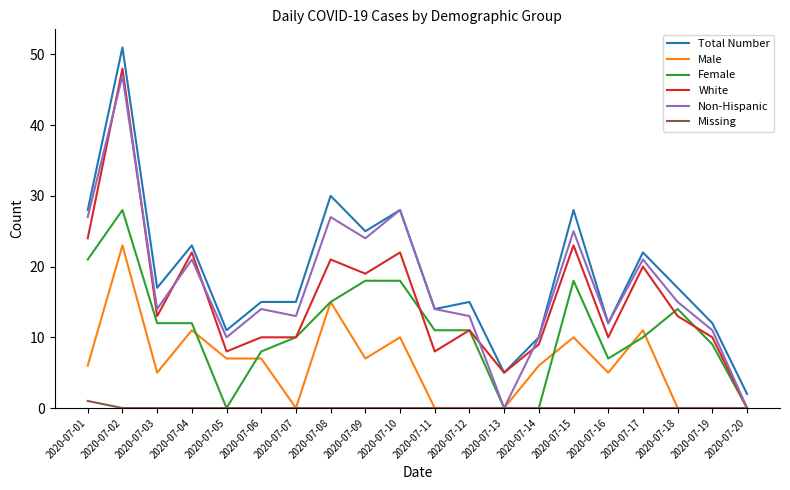

At which category is the sum across all series the highest?

2020-07-02